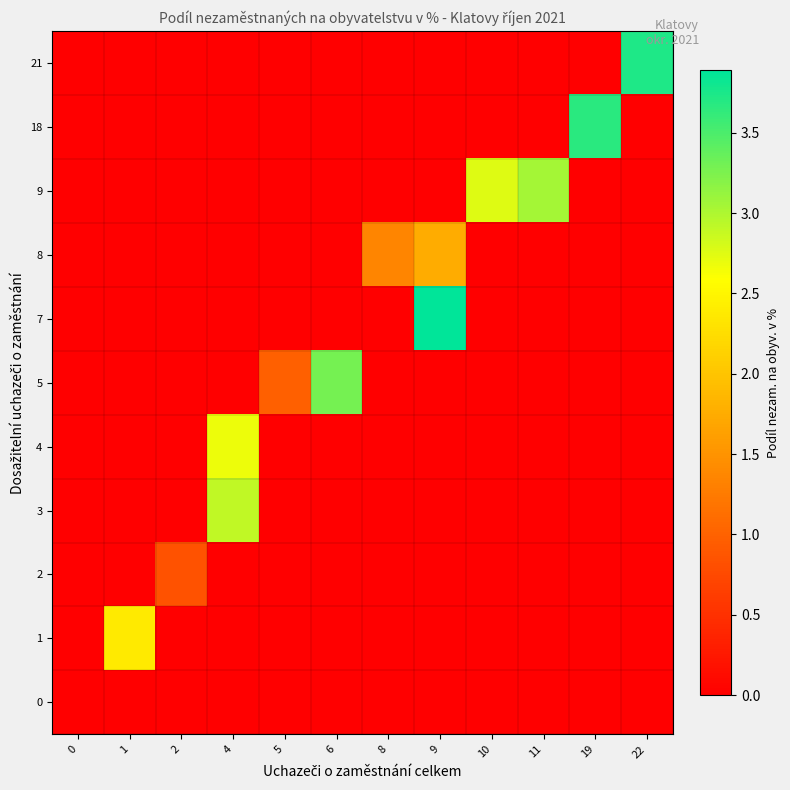

How many data points does each series have?

12